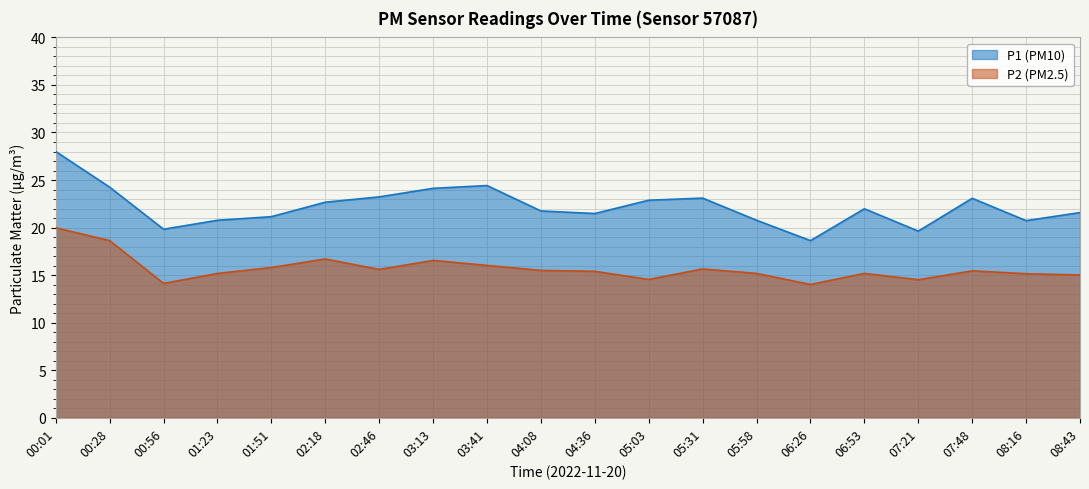

Which category has the highest value across all series?

00:01